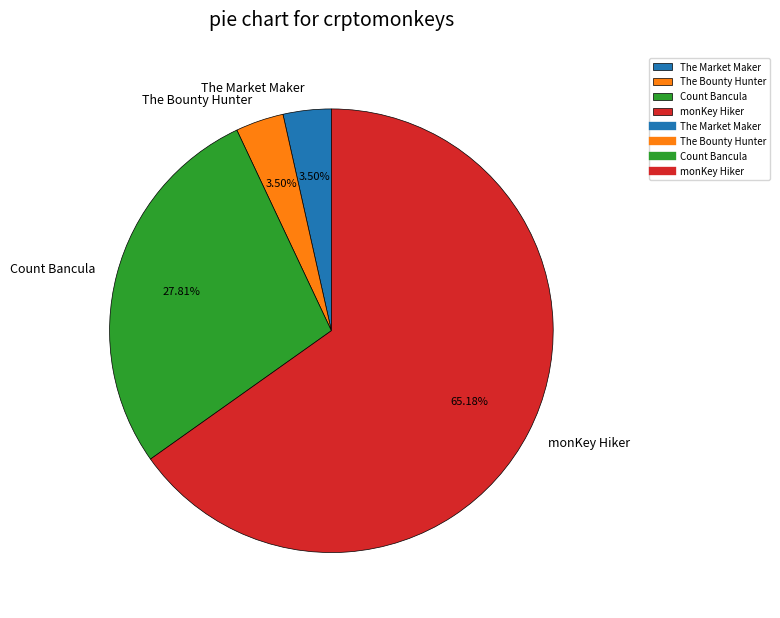

Is there a majority slice in this chart?

Yes